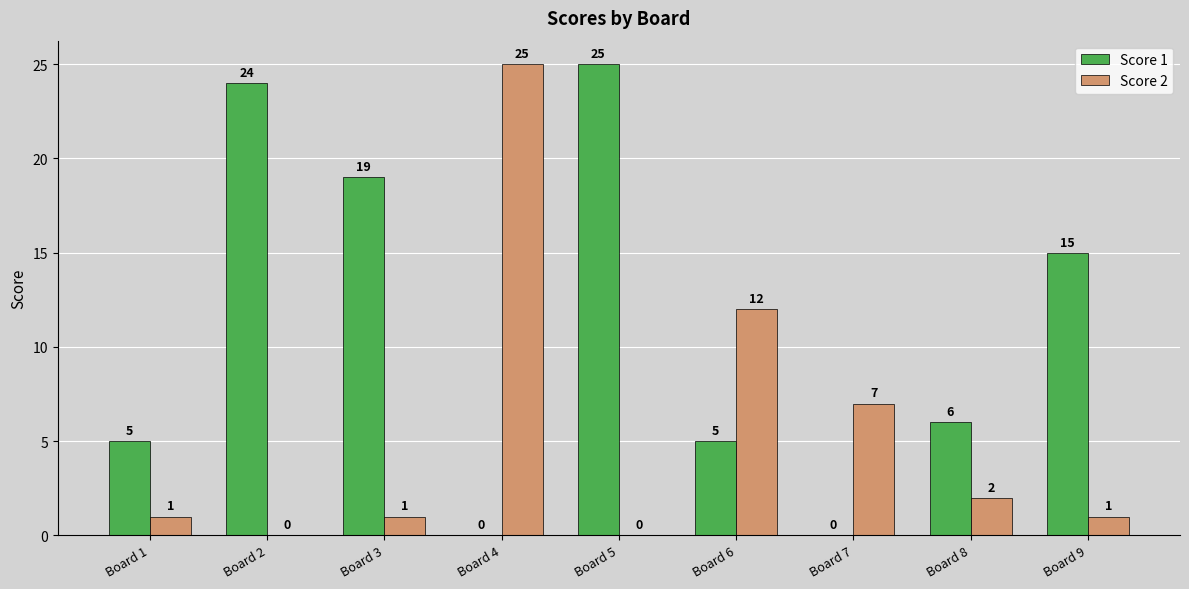

What is the average value of the Score 2 series?

5